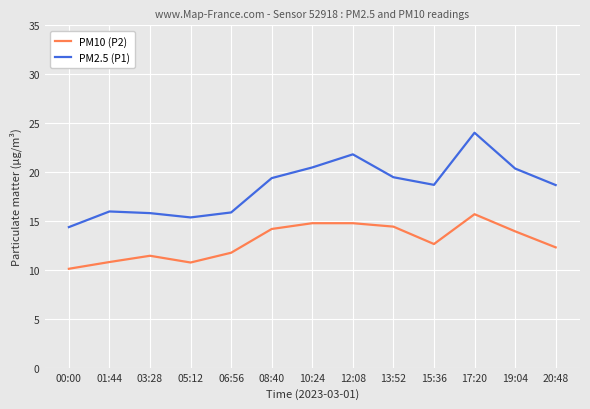

Which series has the largest total across all categories?

PM2.5 (P1)